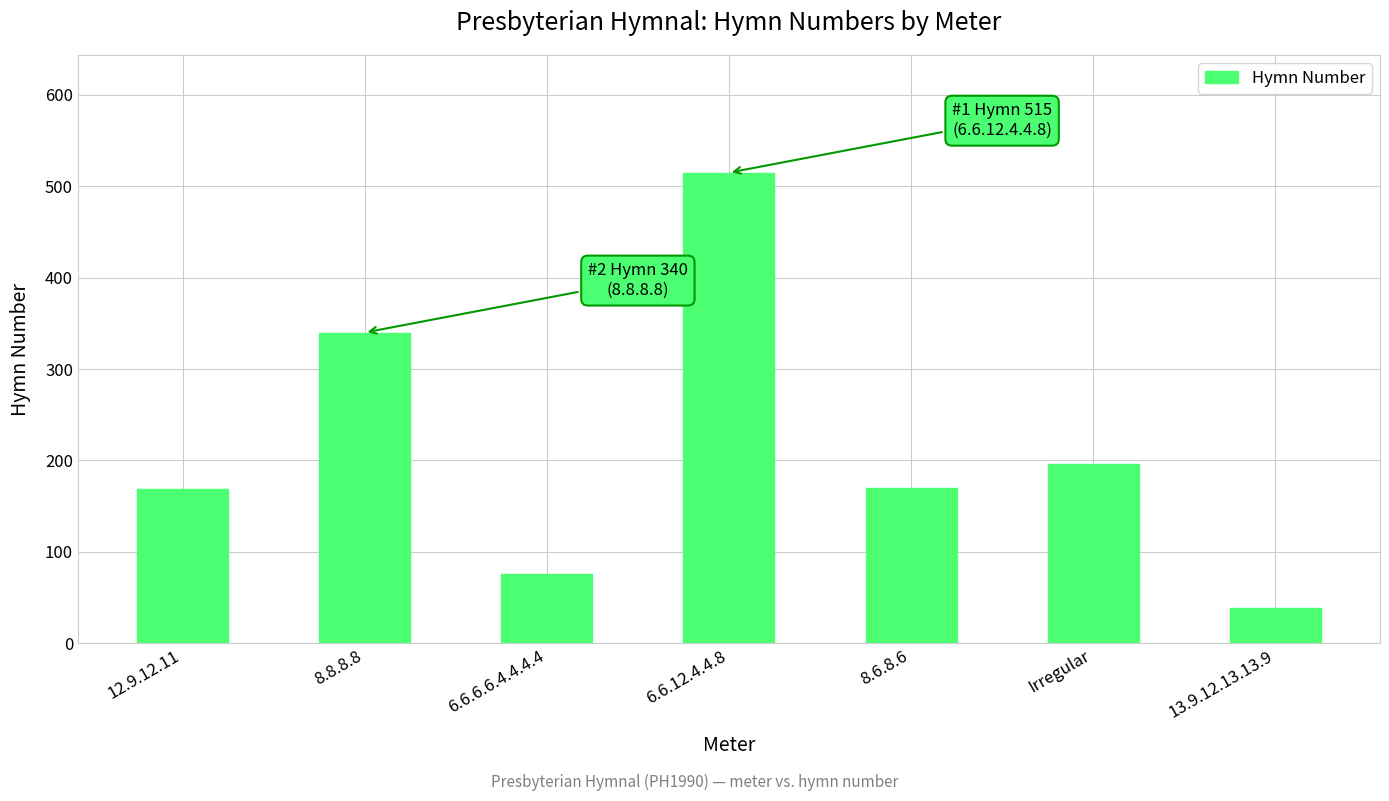

Which category has the highest value across all series?

6.6.12.4.4.8